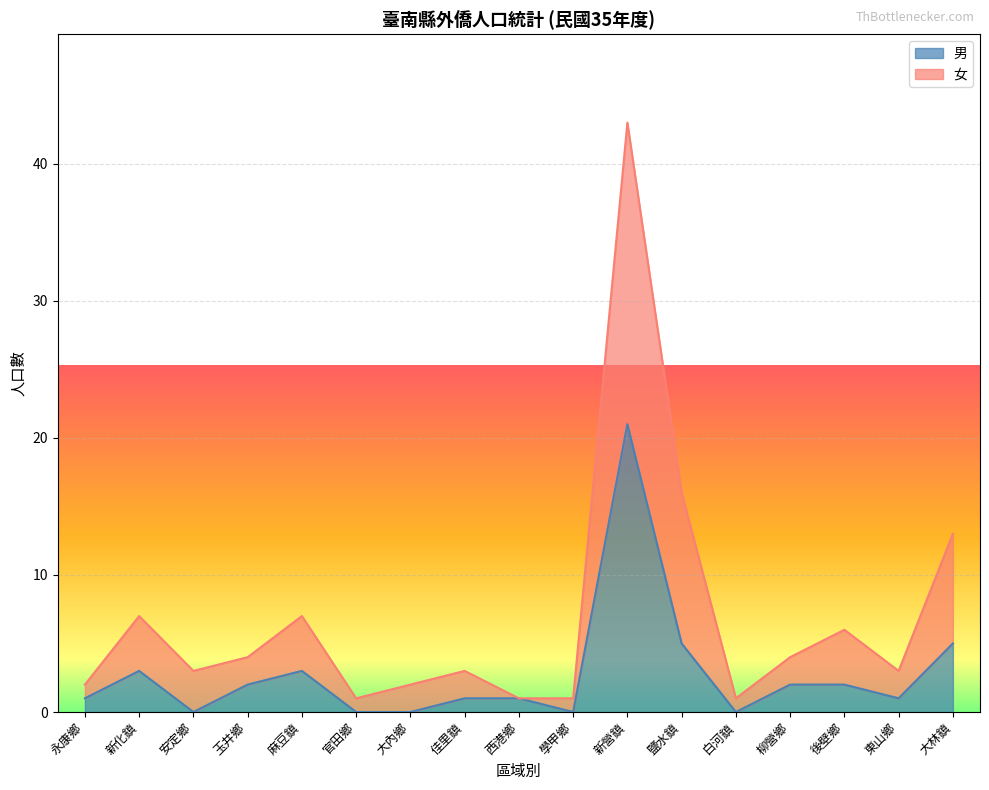

Between 官田鄉 and 東山鄉, which series saw the biggest shift?

女